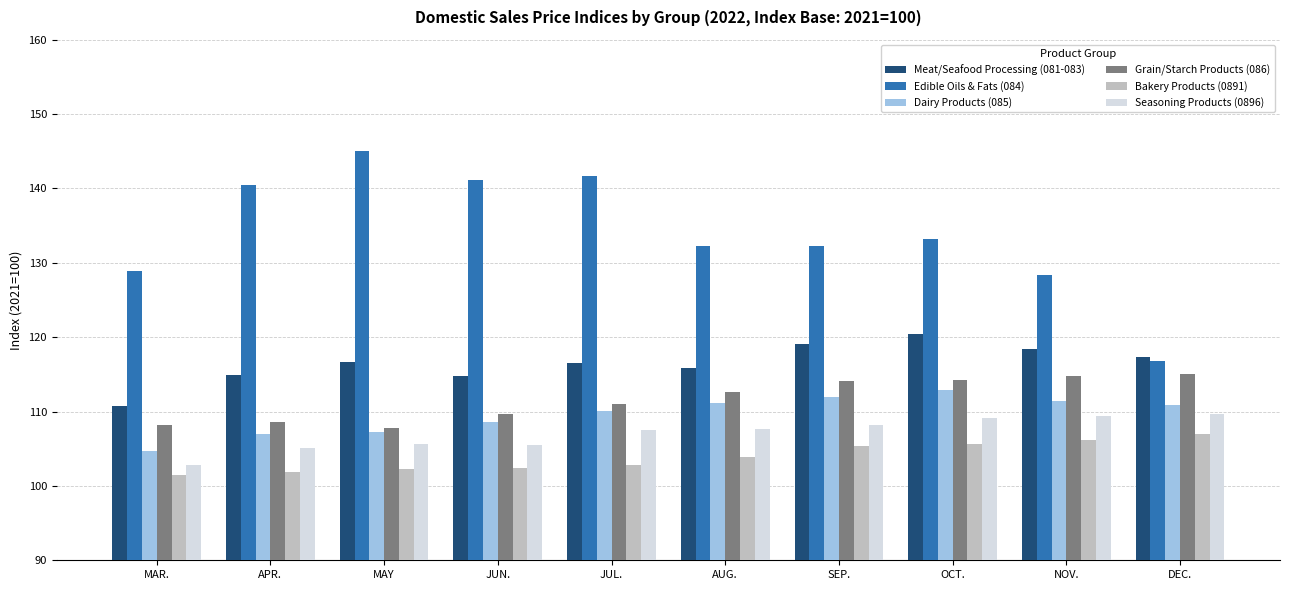

What position from the left is APR.?

2